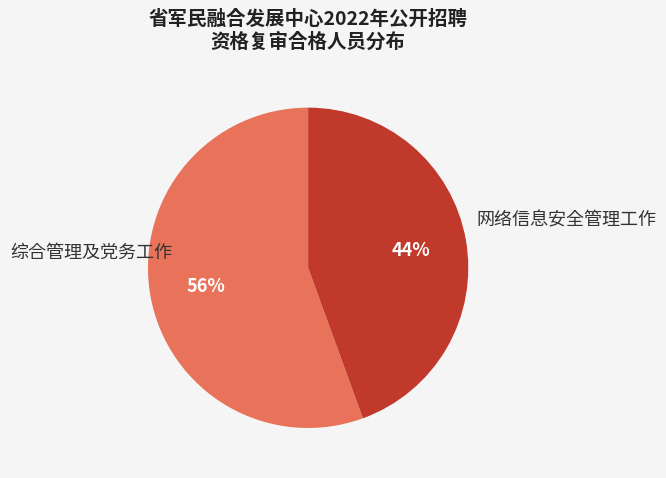

Rank the categories by value from highest to lowest.

综合管理及党务工作, 网络信息安全管理工作